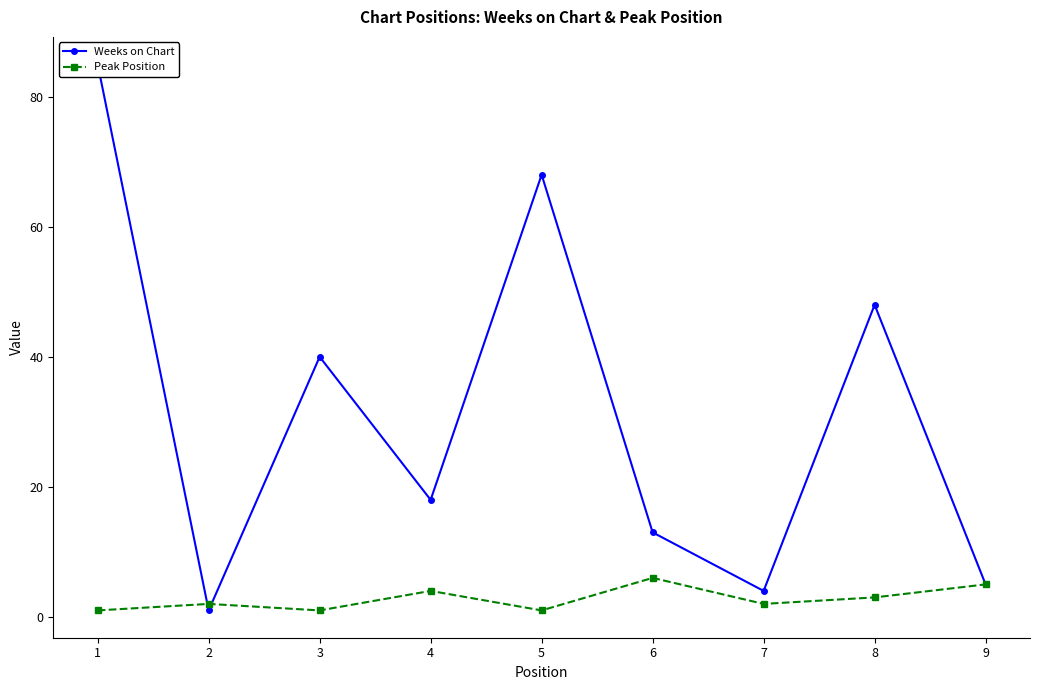

How many times do Peak Position and Weeks on Chart cross each other?

2